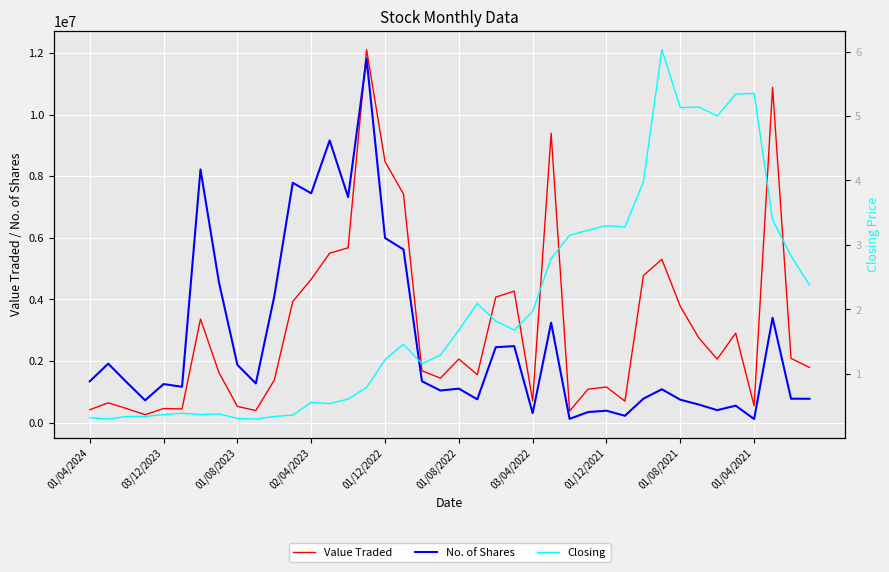

Does the chart display data point markers on the line(s)?

No